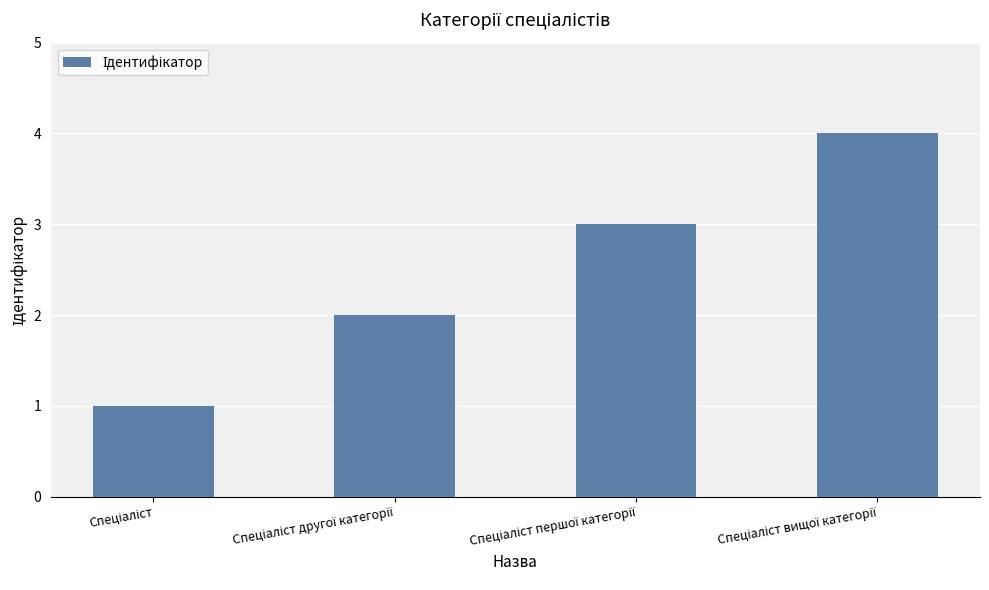

Count the values in the range 2 to 4.

3